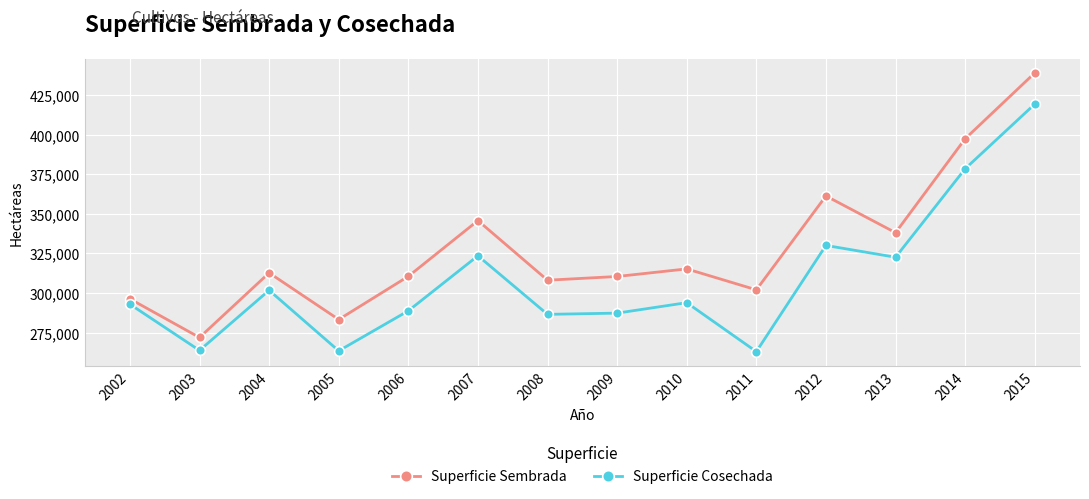

Where is Superficie Cosechada nearest to the value 341170?

2012